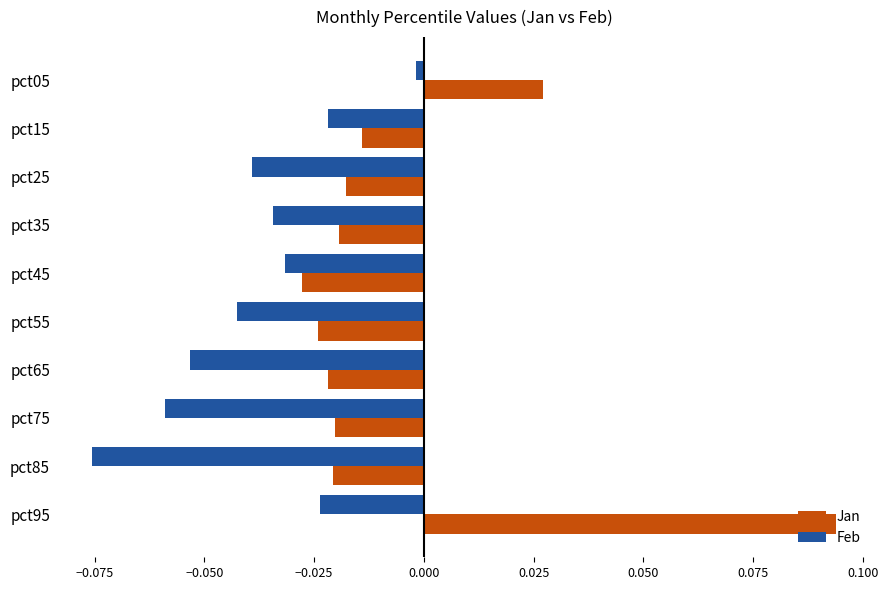

Rank the series at pct35 from lowest to highest value.

Feb, Jan